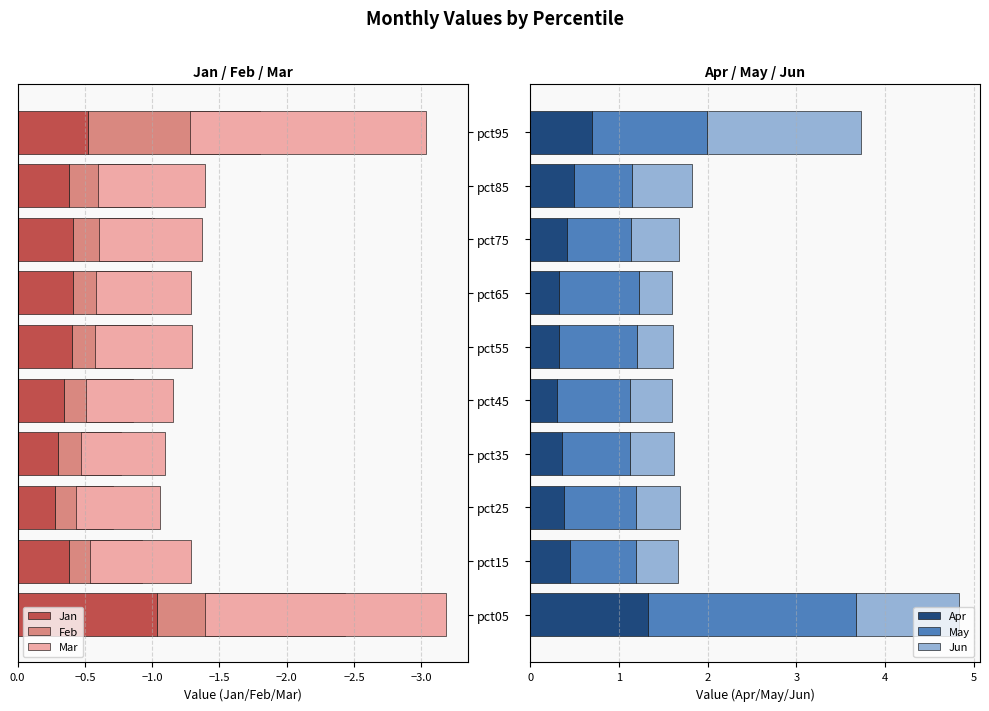

What is the average value of the Apr series?

0.5